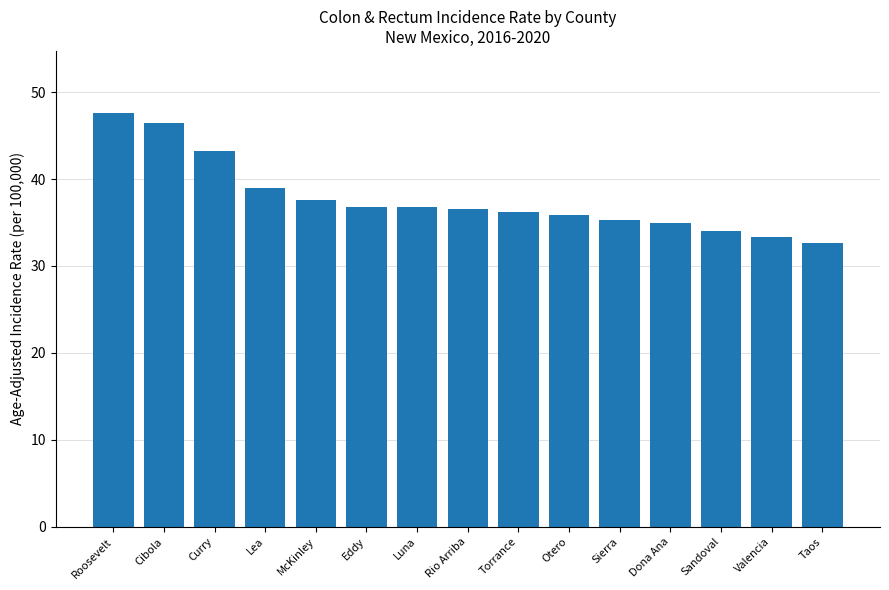

What is the change in value from McKinley to Luna?

-0.8